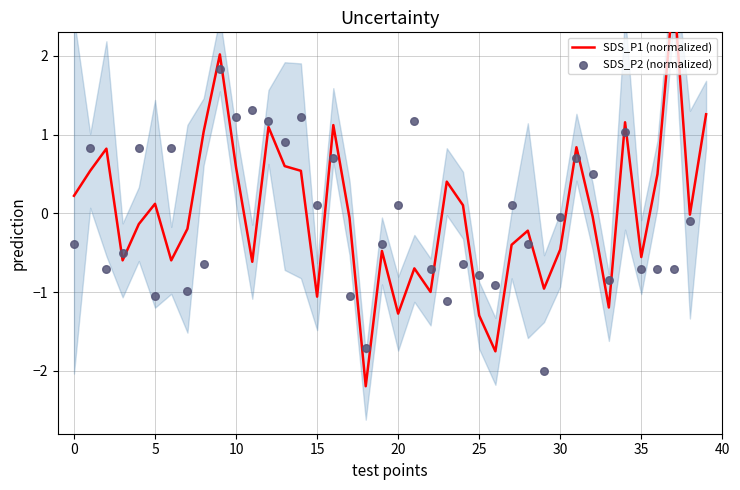

What is the total value across all series at 33?

-2.0